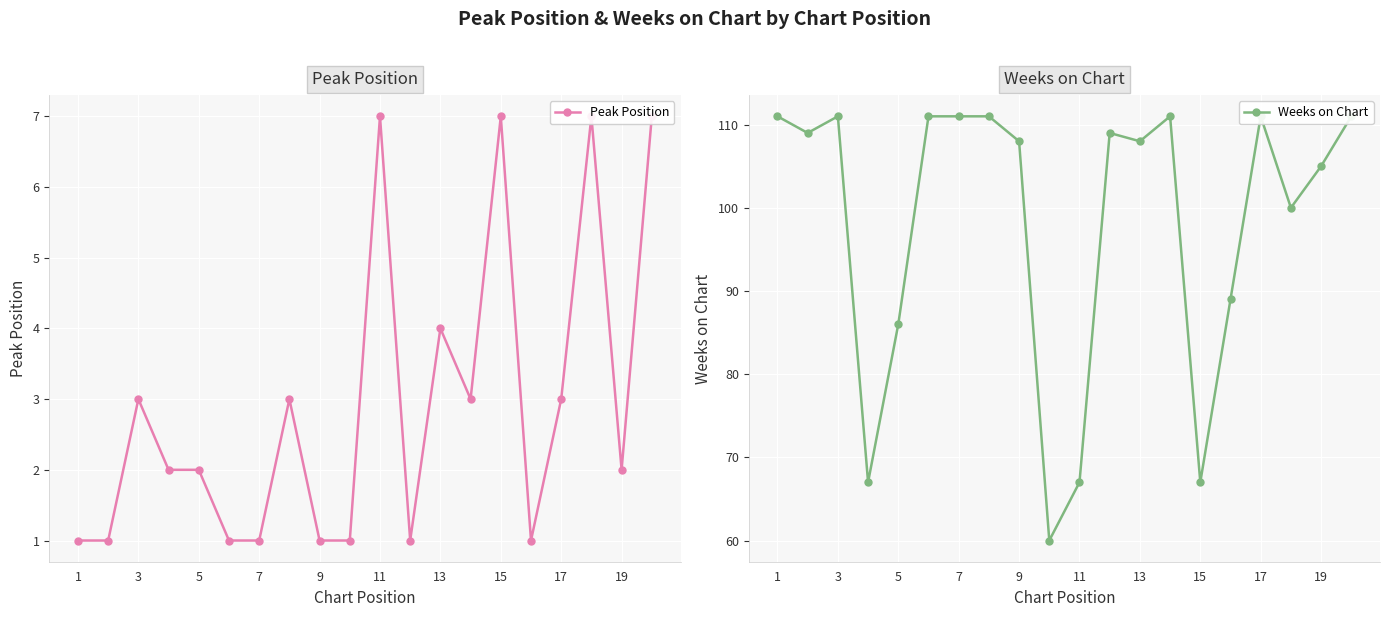

In Weeks on Chart, how many points are lower than both neighbors (excluding endpoints)?

6